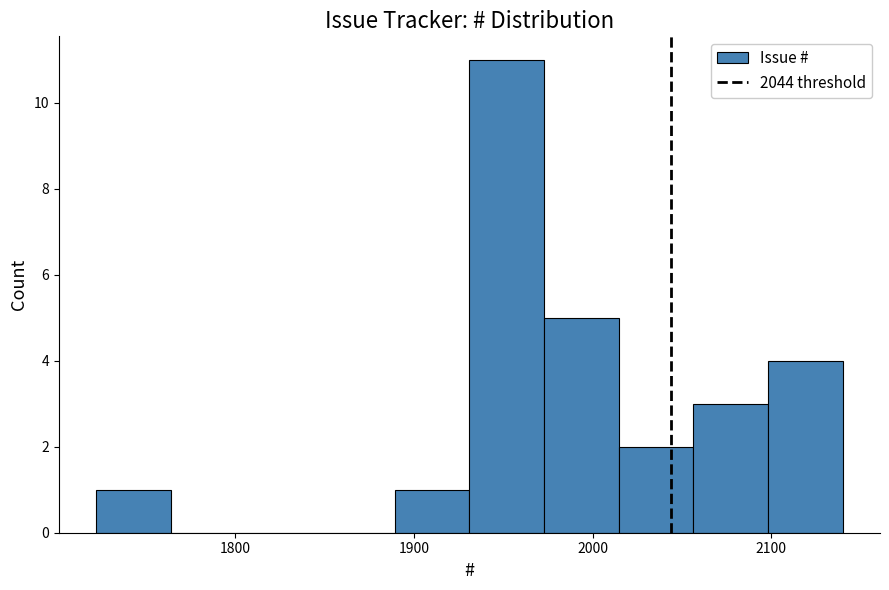

Over which range of the x-axis is the bar tallest?

1930 to 1970